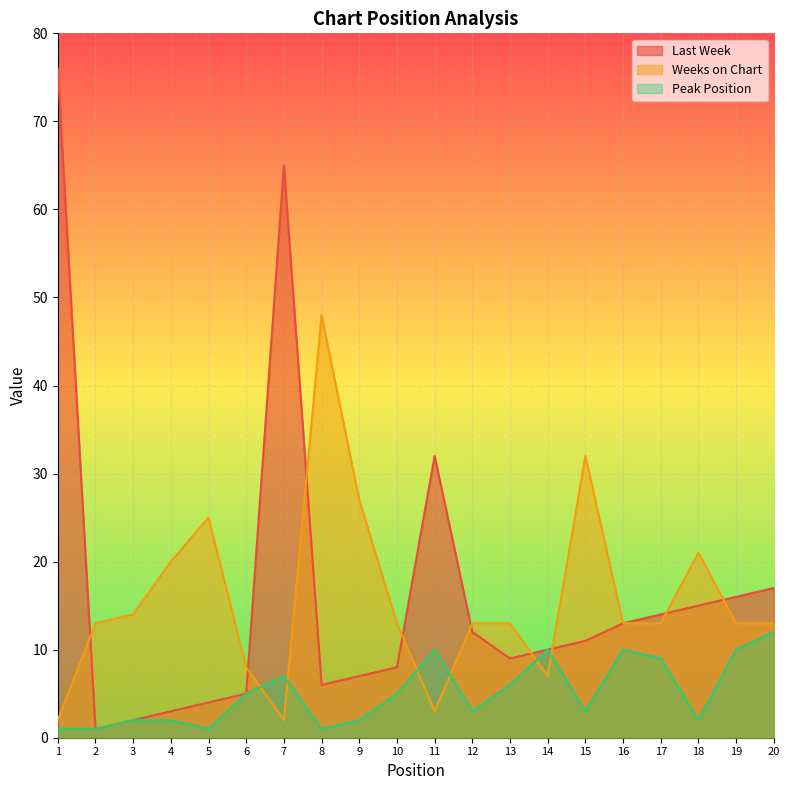

True or false: Weeks on Chart has more than 0 points higher than both neighbors.

True